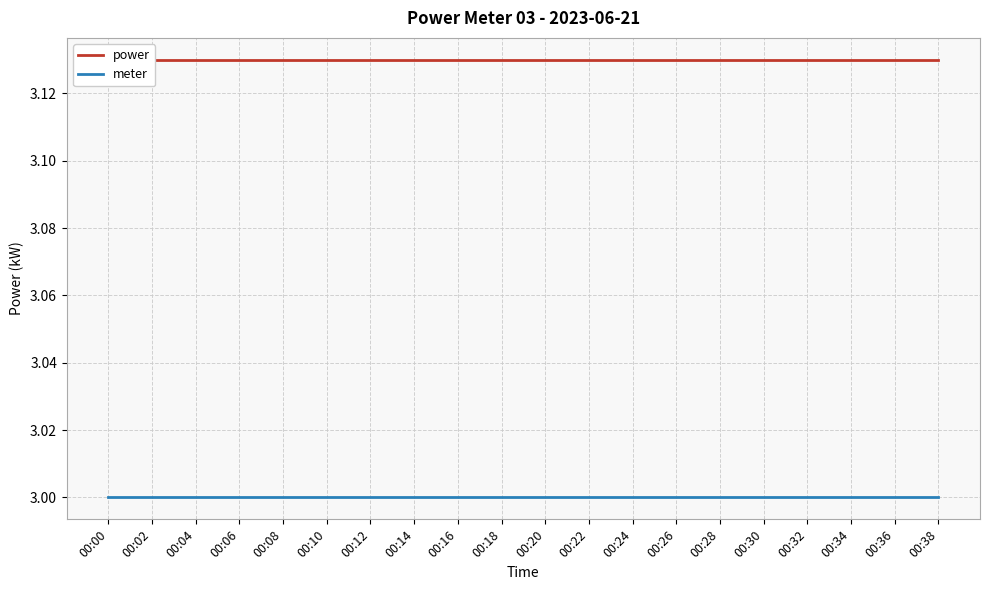

What are all the series names shown in the legend?

power, meter